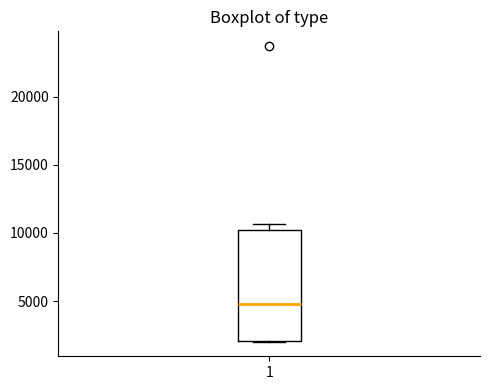

Where does the median line of the box at x = 1 sit on the y-axis? The values are not printed on the chart, so give them approximately, as read against the axis.

5000